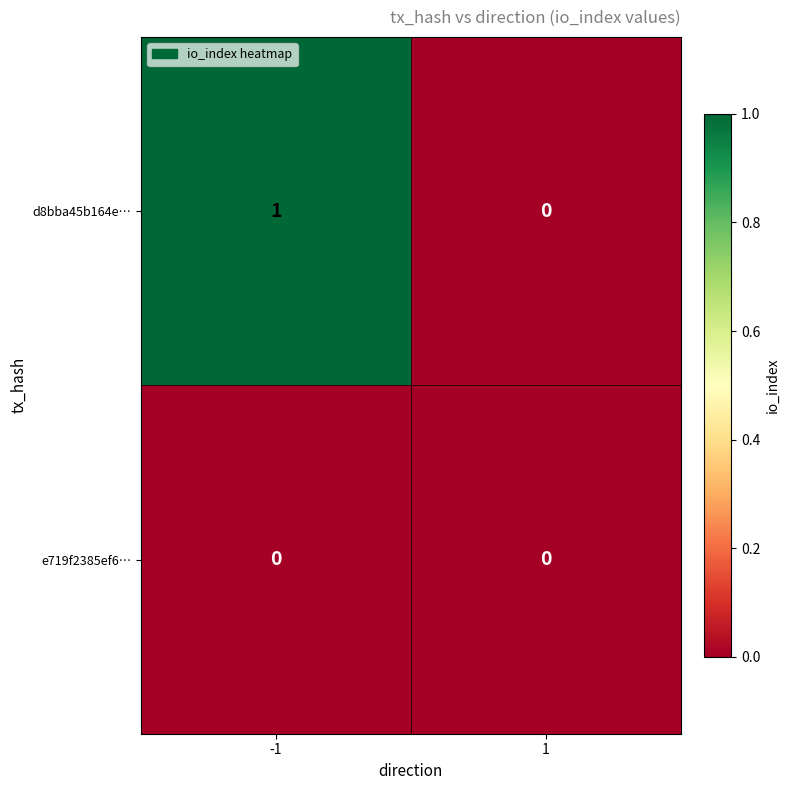

Which series has the largest total across all categories?

d8bba45b164e…